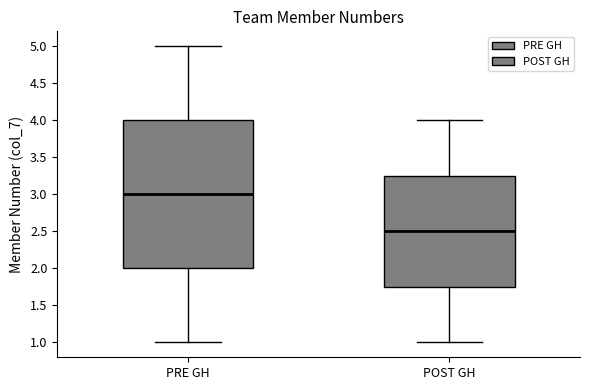

Where does the median line of the box for PRE GH sit on the y-axis? The values are not printed on the chart, so give them approximately, as read against the axis.

3.00